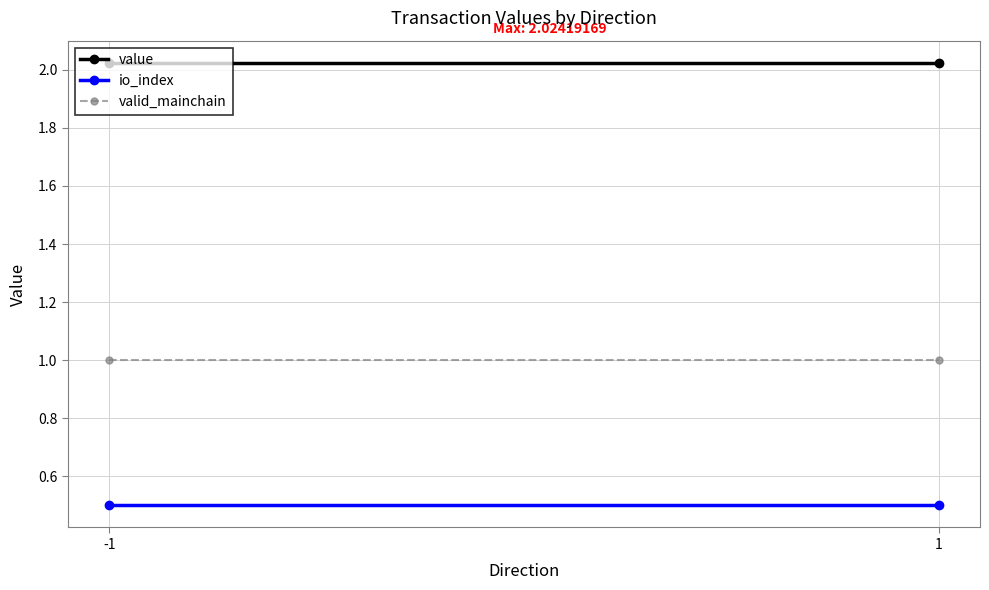

What is the maximum value for io_index?

0.5